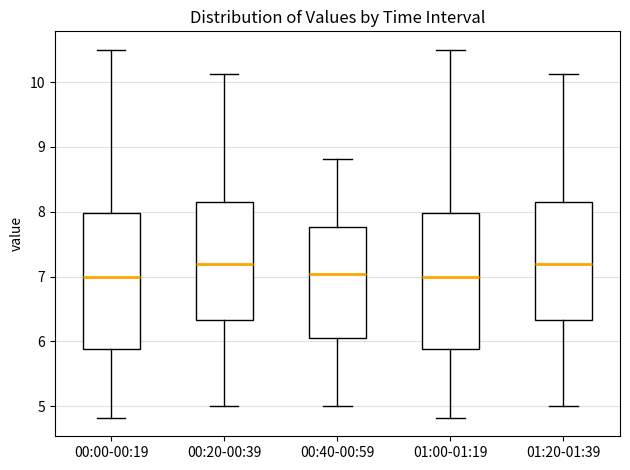

Reading left to right, read every box against the y-axis: the position of its median line, the range the box covers, and the ends of its whiskers. The values are not printed on the chart, so give them approximately, as read against the axis.

00:00-00:19: median 7.0, box 5.9 to 8.0, whiskers 4.8 to 10.5
00:20-00:39: median 7.2, box 6.3 to 8.2, whiskers 5.0 to 10.1
00:40-00:59: median 7.0, box 6.1 to 7.8, whiskers 5.0 to 8.8
01:00-01:19: median 7.0, box 5.9 to 8.0, whiskers 4.8 to 10.5
01:20-01:39: median 7.2, box 6.3 to 8.2, whiskers 5.0 to 10.1